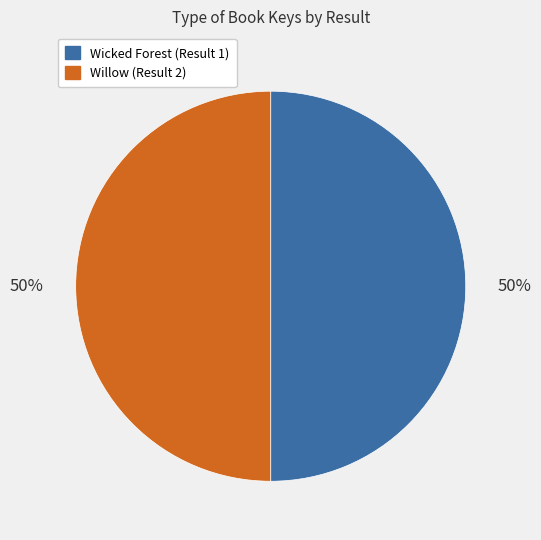

Combined, do Willow (Result 2) and Wicked Forest (Result 1) account for over 50%?

Yes